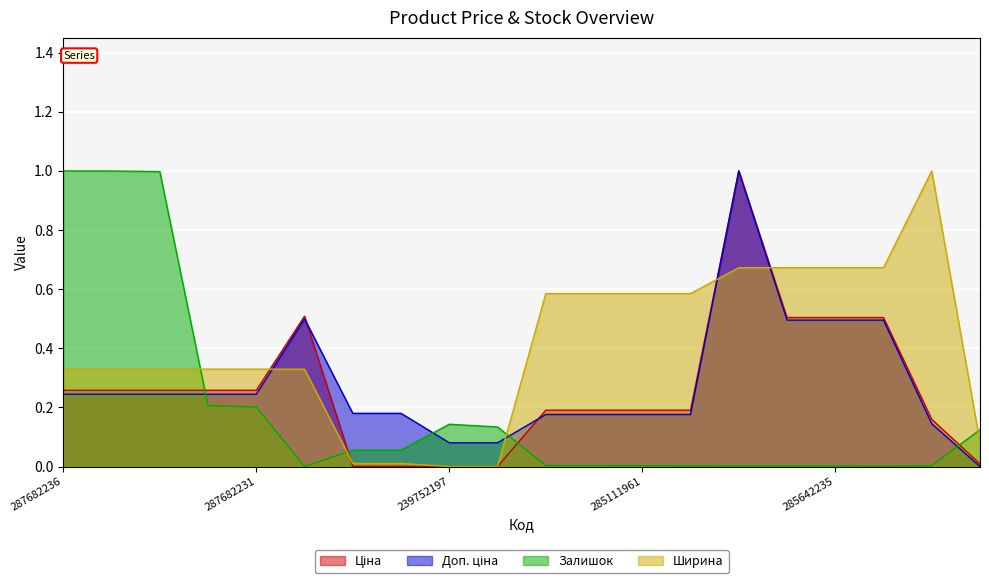

What is the sum of the Ширина values at 271702230 and 239792197?

0.1